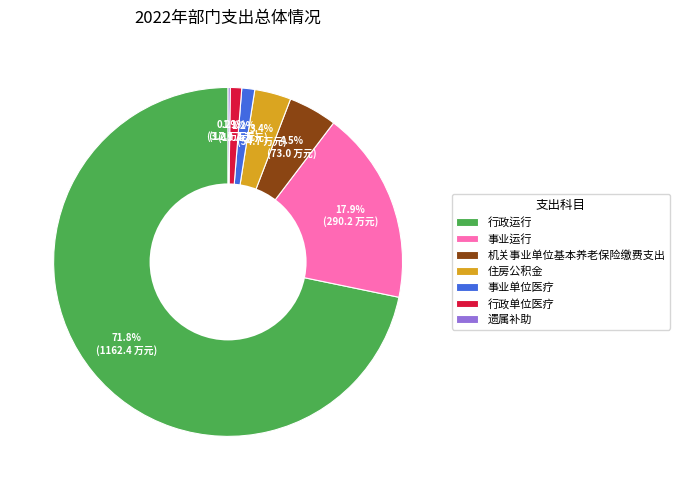

To the nearest percent, what is the difference between the largest and smallest slice percentages?

72%